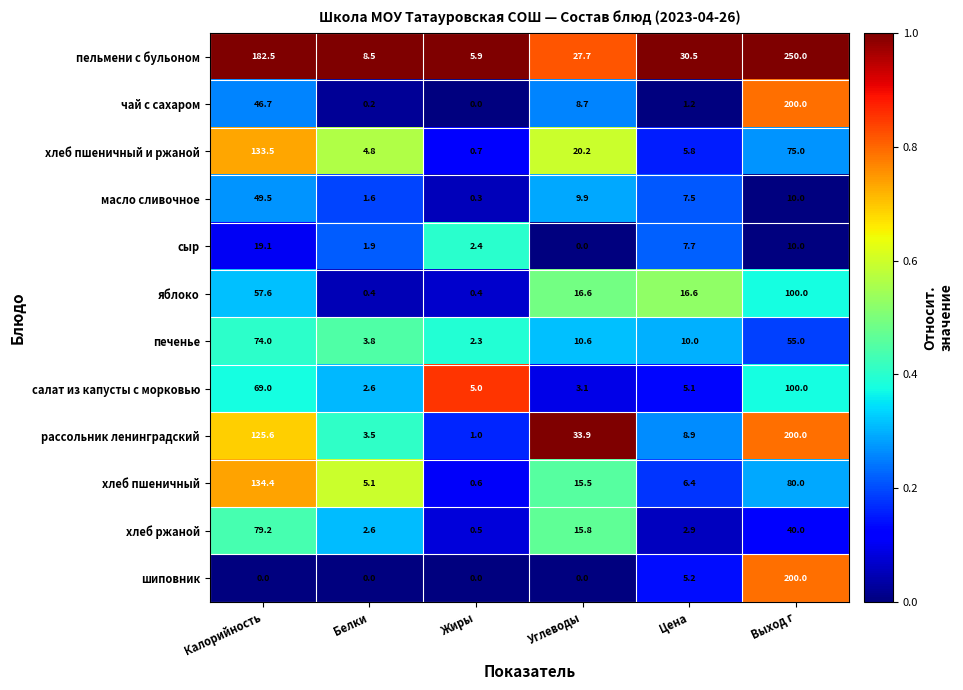

At which category is the sum across all series the highest?

Выход г